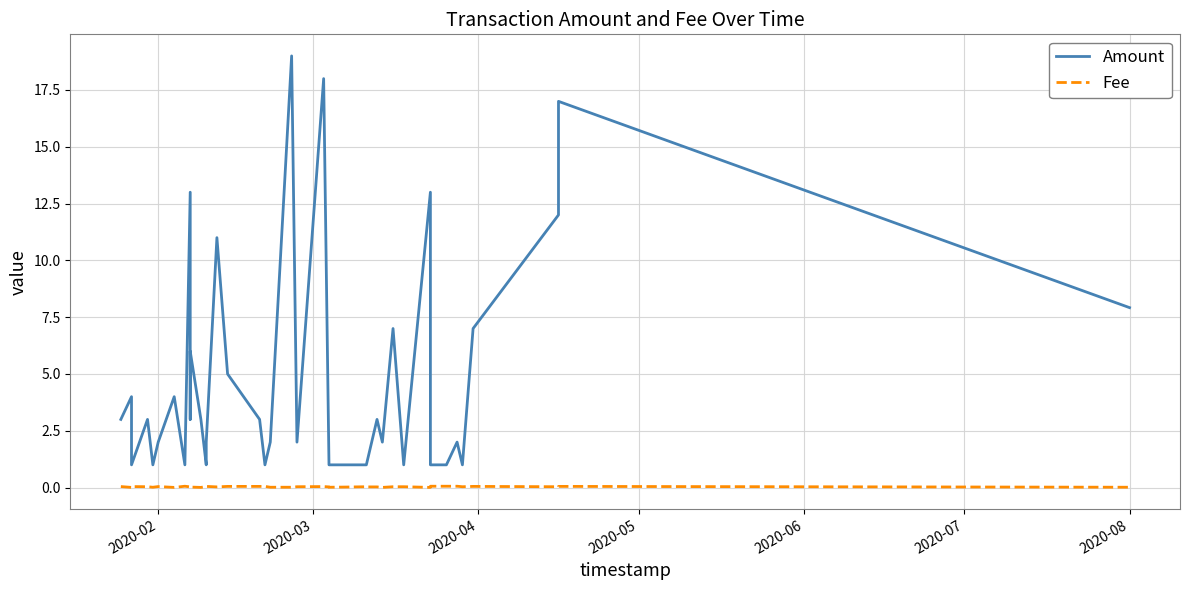

What is the highest value of the Fee series?

0.1